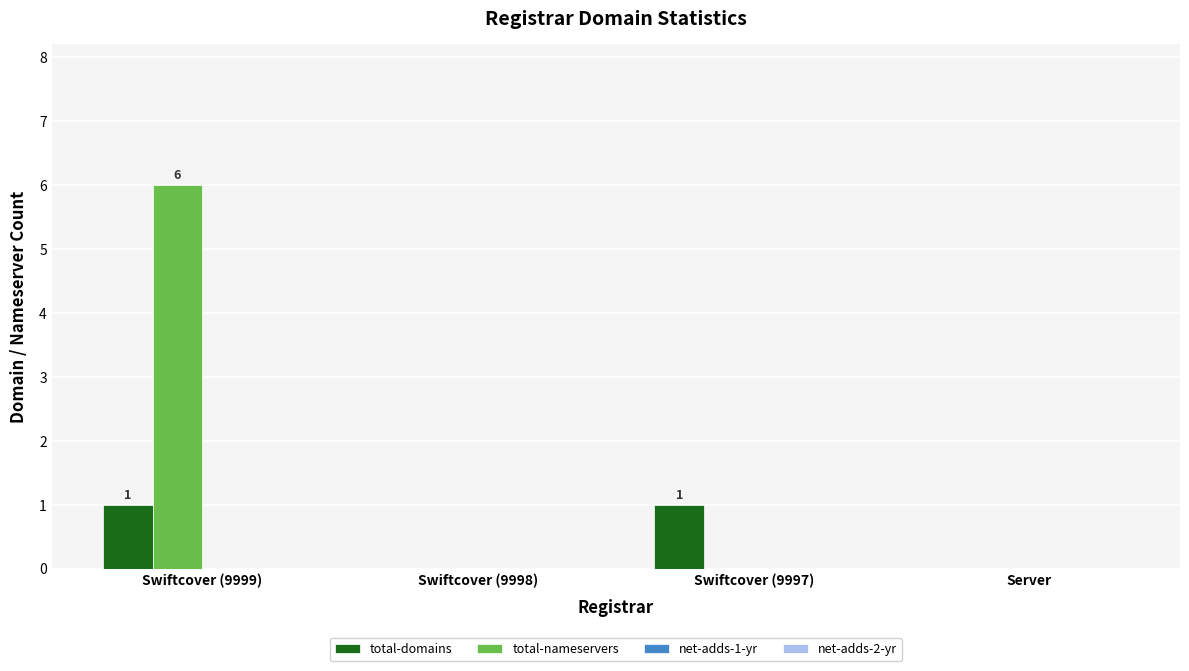

Is it true that total-nameservers equals 0 at Swiftcover (9998)?

True